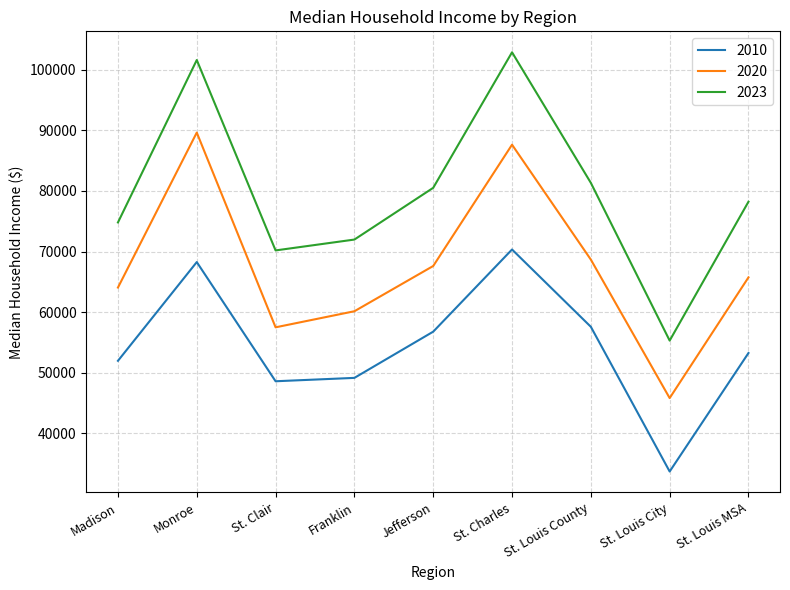

At which category does the chart reach its minimum across all series?

St. Louis City